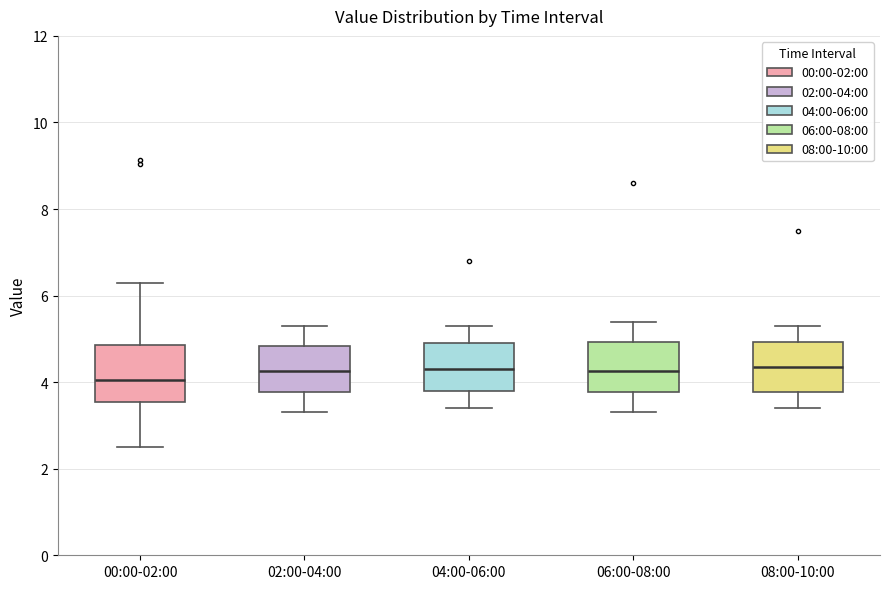

Reading left to right, transcribe this box plot: for each box, give where its median line is, the range the box spans, and where its two whiskers end, as read against the y-axis. The values are not printed on the chart, so give them approximately, as read against the axis.

00:00-02:00: median 4.0, box 3.6 to 4.8, whiskers 2.6 to 6.4
02:00-04:00: median 4.2, box 3.8 to 4.8, whiskers 3.4 to 5.4
04:00-06:00: median 4.4, box 3.8 to 5.0, whiskers 3.4 to 5.4
06:00-08:00: median 4.2, box 3.8 to 5.0, whiskers 3.4 to 5.4
08:00-10:00: median 4.4, box 3.8 to 5.0, whiskers 3.4 to 5.4